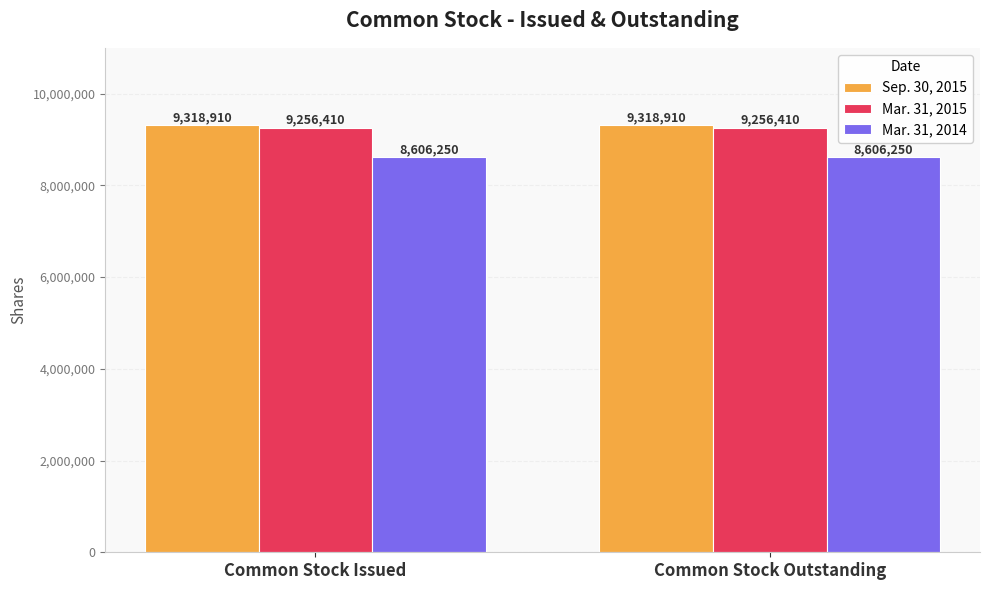

What is the greatest value displayed?

9318910